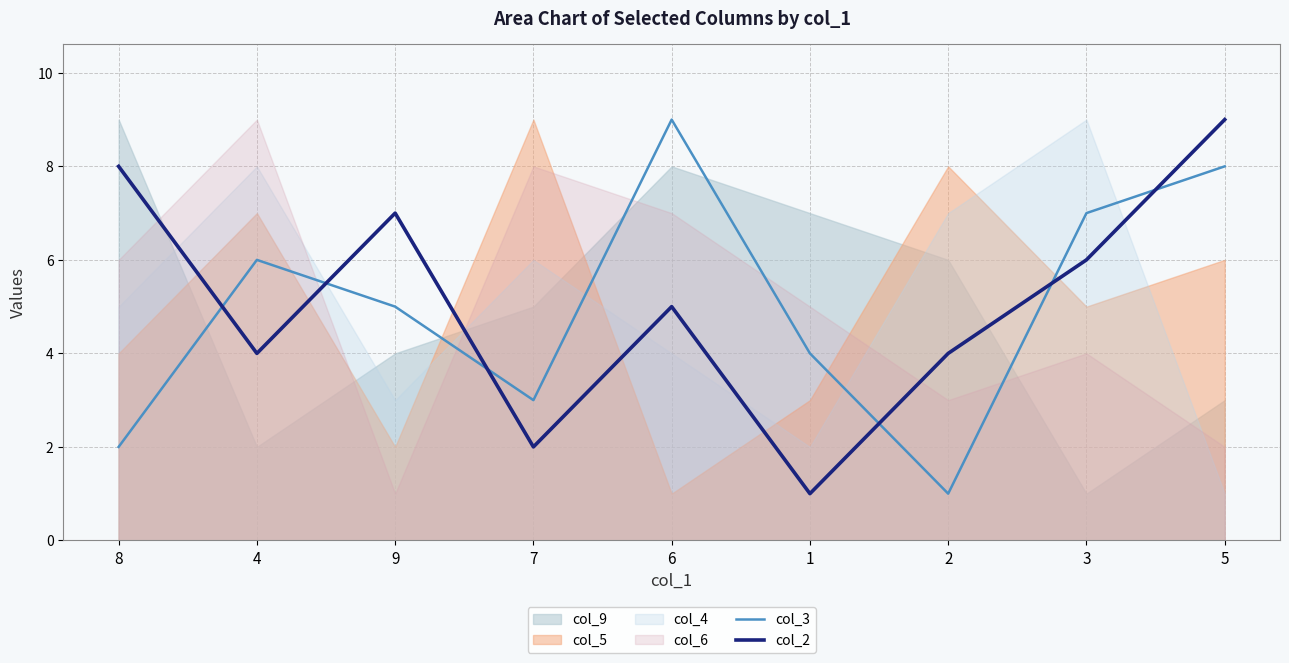

What is the value of the col_3 point at the 4th from the left?

3